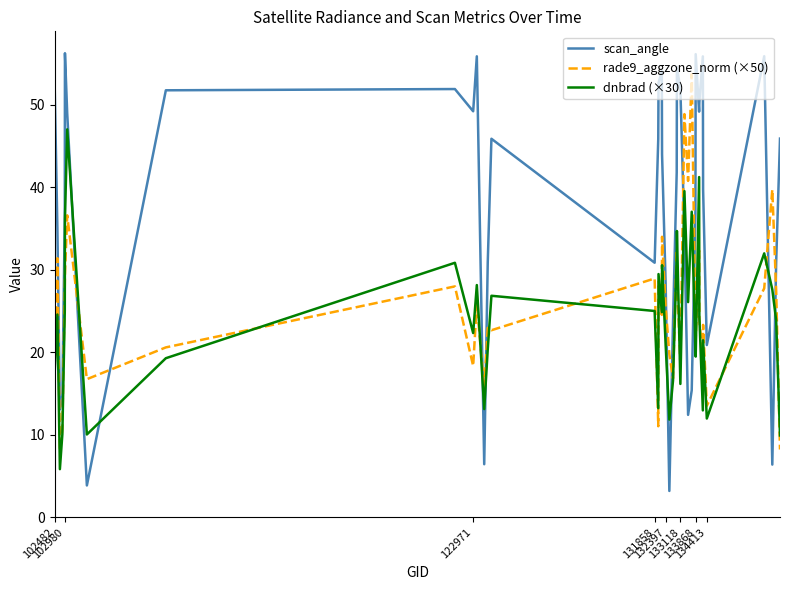

In rade9_aggzone_norm (×50), how many points are higher than both neighbors (excluding endpoints)?

14